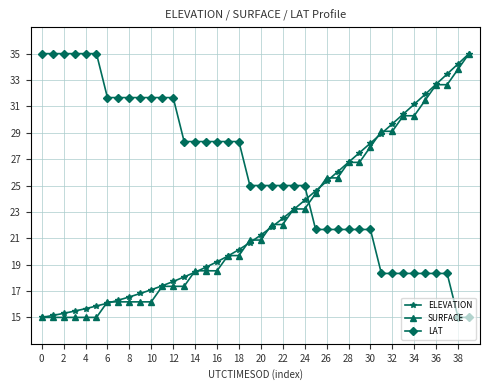

Which series ends up on top after the final intersection of ELEVATION and LAT?

ELEVATION